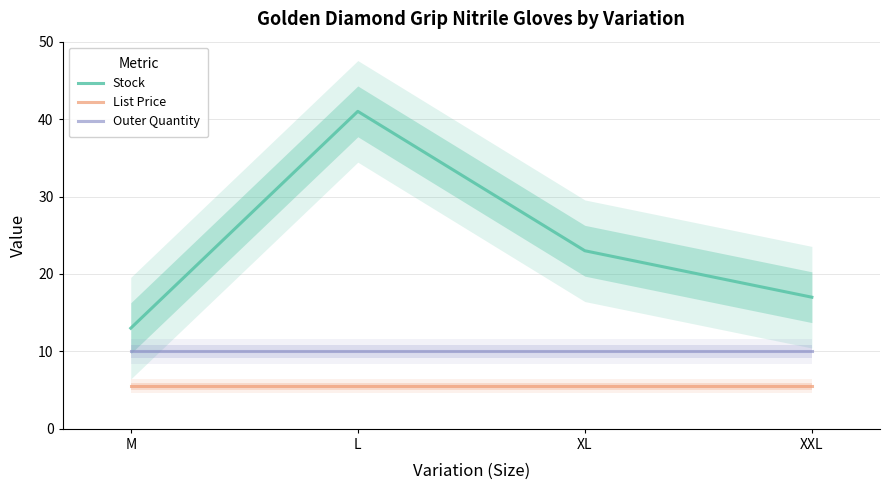

What is the average value of the Outer Quantity series?

10.0